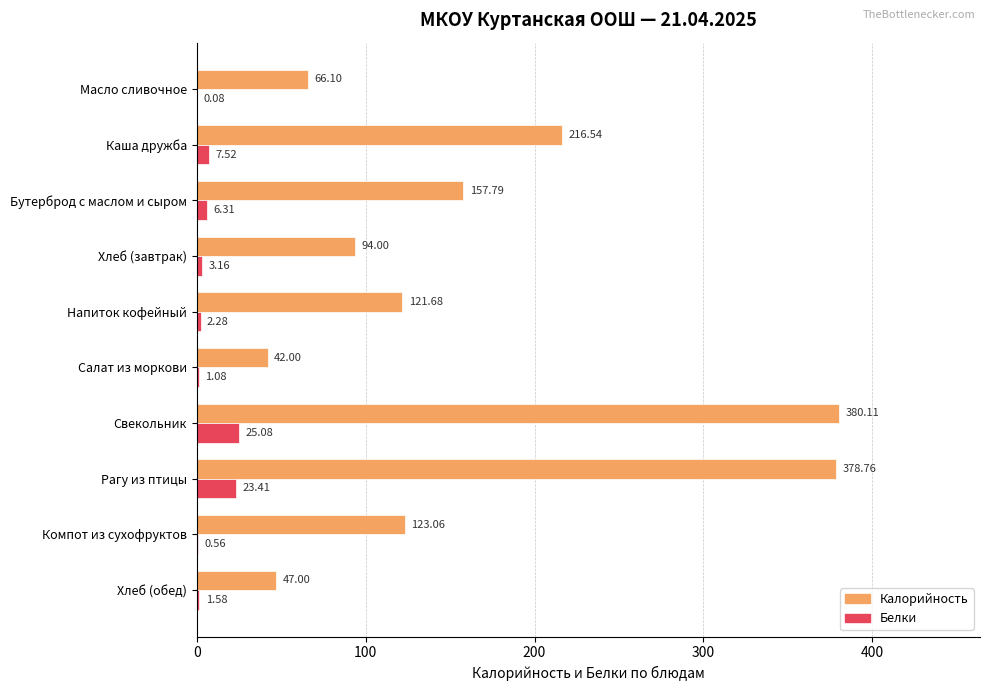

Between Хлеб (завтрак) and Салат из моркови, which series saw the biggest shift?

Калорийность